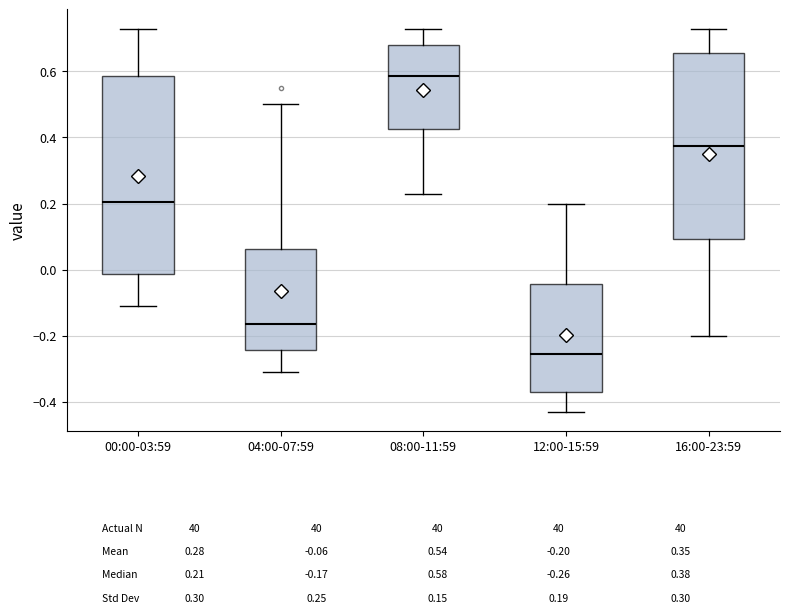

Which box's median line is the lowest?

12:00-15:59